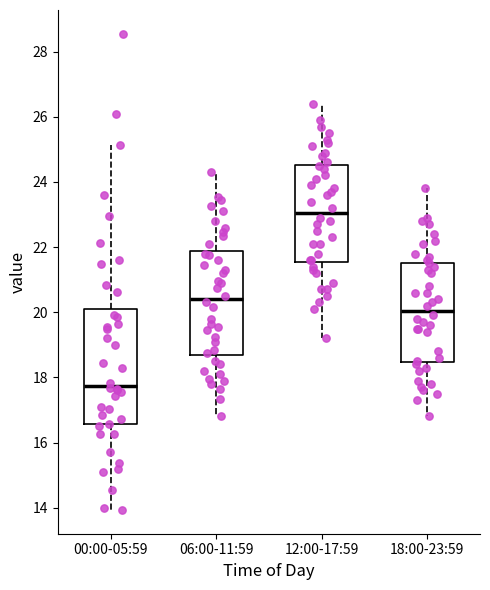

Which box's median line is the lowest?

00:00-05:59